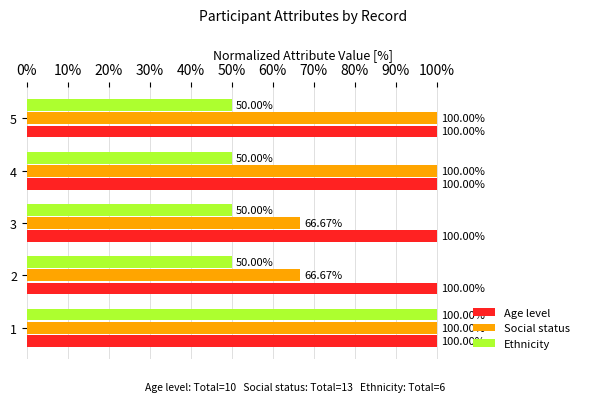

What are all the series names shown in the legend?

Age level, Social status, Ethnicity